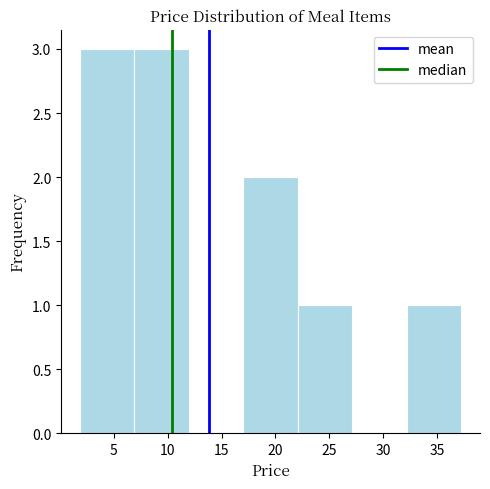

Reading left to right, transcribe this chart: for each bar, give the range it covers on the x-axis and its height. Neither the bar edges nor the heights are printed on the chart, so give them approximately, as read against the axes.

2 to 7: 3
7 to 12: 3
12 to 17: 0
17 to 22: 2
22 to 27: 1
27 to 32: 0
32 to 37: 1